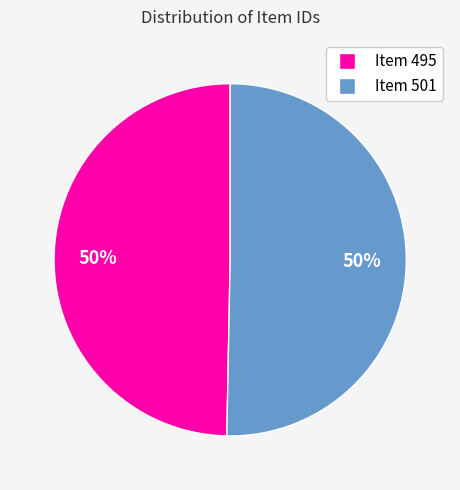

What percentage is the Item 501 slice, to the nearest percent?

50%